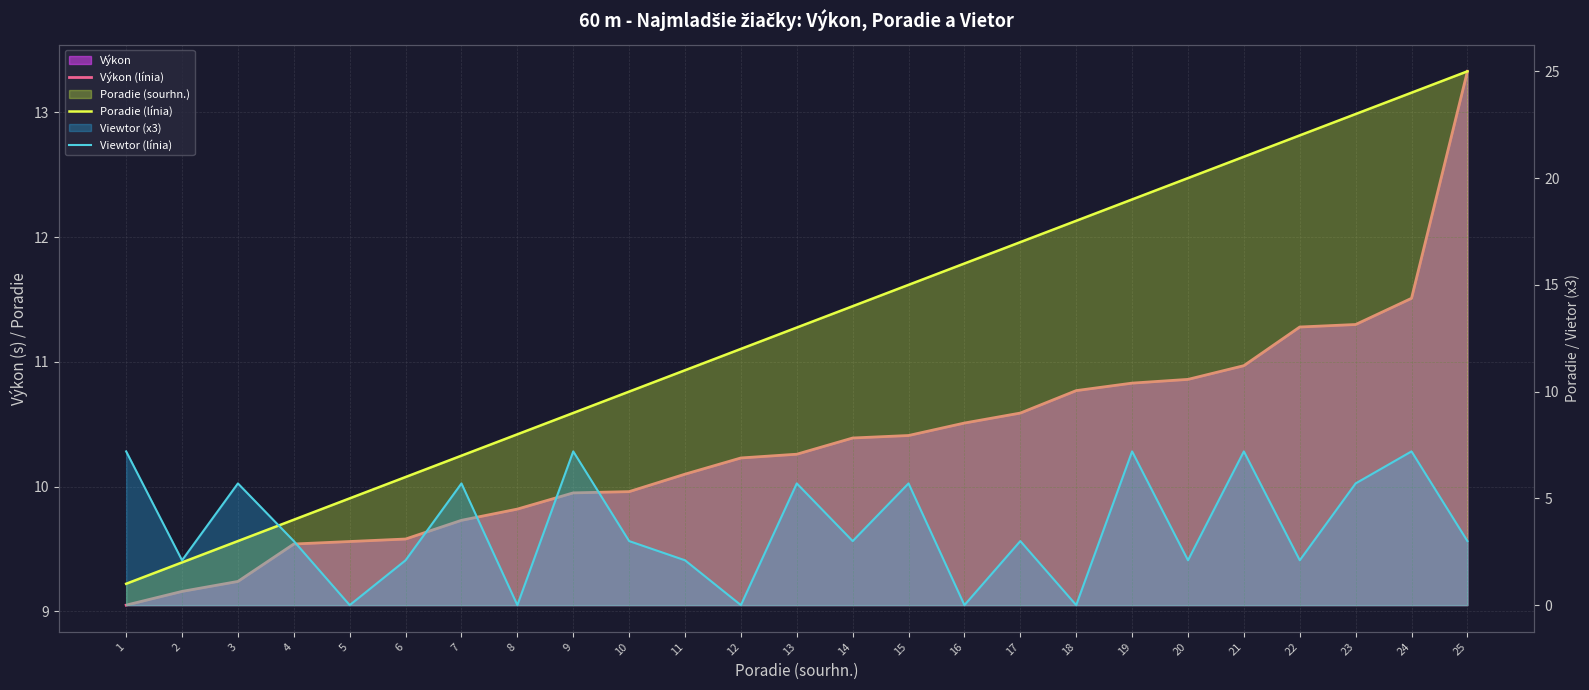

After their last crossing, which series has the higher values: Poradie (línia) or Výkon (línia)?

Poradie (línia)